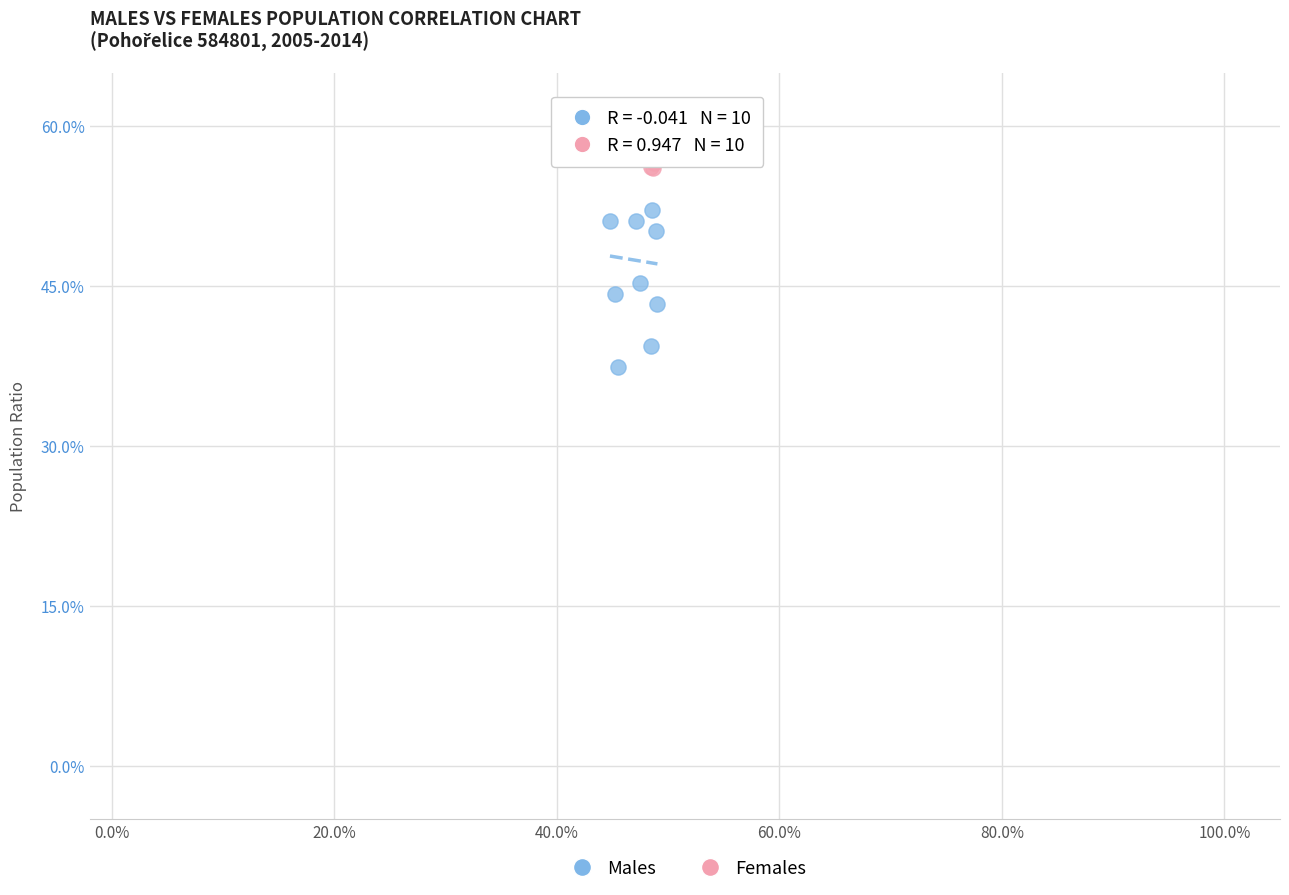

Which series reaches the minimum Y coordinate?

Males